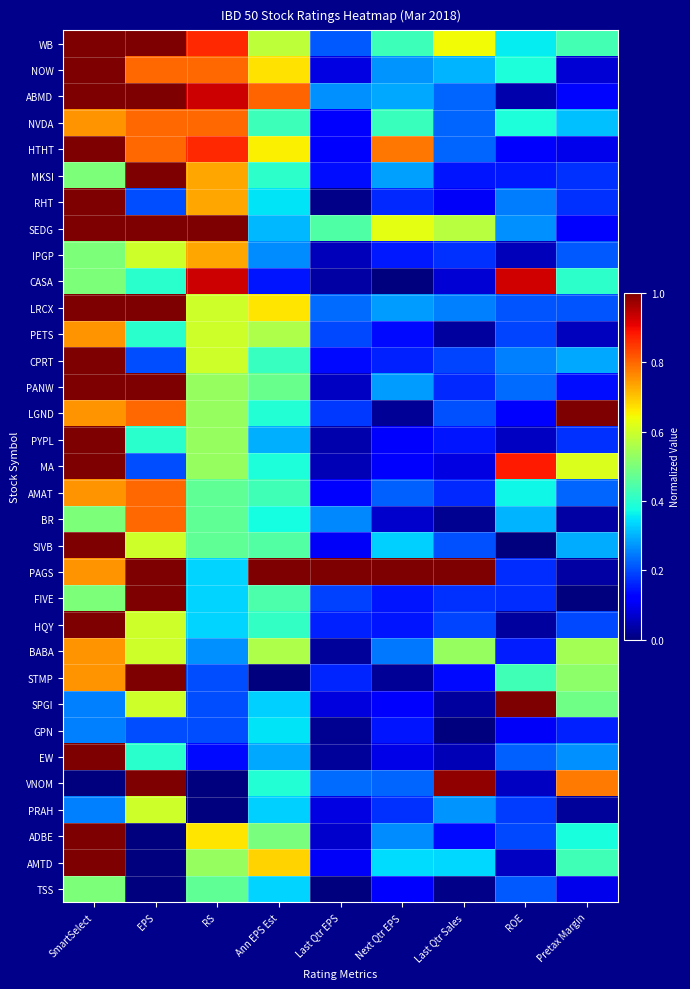

Reading right to left, transcribe all the data shown in this chart.

WB: Pretax Margin=0.4	ROE=0.4	Last Qtr Sales=0.6	Next Qtr EPS=0.4	Last Qtr EPS=0.2	Ann EPS Est=0.6	RS=0.9	EPS=1.0	SmartSelect=1.0
NOW: Pretax Margin=0.1	ROE=0.4	Last Qtr Sales=0.3	Next Qtr EPS=0.3	Last Qtr EPS=0.1	Ann EPS Est=0.7	RS=0.8	EPS=0.8	SmartSelect=1.0
ABMD: Pretax Margin=0.1	ROE=0.0	Last Qtr Sales=0.2	Next Qtr EPS=0.3	Last Qtr EPS=0.3	Ann EPS Est=0.8	RS=0.9	EPS=1.0	SmartSelect=1.0
NVDA: Pretax Margin=0.3	ROE=0.4	Last Qtr Sales=0.2	Next Qtr EPS=0.4	Last Qtr EPS=0.1	Ann EPS Est=0.4	RS=0.8	EPS=0.8	SmartSelect=0.8
HTHT: Pretax Margin=0.1	ROE=0.1	Last Qtr Sales=0.2	Next Qtr EPS=0.8	Last Qtr EPS=0.1	Ann EPS Est=0.7	RS=0.9	EPS=0.8	SmartSelect=1.0
MKSI: Pretax Margin=0.2	ROE=0.1	Last Qtr Sales=0.1	Next Qtr EPS=0.3	Last Qtr EPS=0.1	Ann EPS Est=0.4	RS=0.7	EPS=1.0	SmartSelect=0.5
RHT: Pretax Margin=0.2	ROE=0.2	Last Qtr Sales=0.1	Next Qtr EPS=0.2	Last Qtr EPS=0.0	Ann EPS Est=0.4	RS=0.7	EPS=0.2	SmartSelect=1.0
SEDG: Pretax Margin=0.1	ROE=0.3	Last Qtr Sales=0.6	Next Qtr EPS=0.6	Last Qtr EPS=0.4	Ann EPS Est=0.3	RS=1.0	EPS=1.0	SmartSelect=1.0
IPGP: Pretax Margin=0.2	ROE=0.1	Last Qtr Sales=0.2	Next Qtr EPS=0.1	Last Qtr EPS=0.1	Ann EPS Est=0.3	RS=0.7	EPS=0.6	SmartSelect=0.5
CASA: Pretax Margin=0.4	ROE=0.9	Last Qtr Sales=0.1	Next Qtr EPS=0.0	Last Qtr EPS=0.0	Ann EPS Est=0.1	RS=0.9	EPS=0.4	SmartSelect=0.5
LRCX: Pretax Margin=0.2	ROE=0.2	Last Qtr Sales=0.3	Next Qtr EPS=0.3	Last Qtr EPS=0.2	Ann EPS Est=0.7	RS=0.6	EPS=1.0	SmartSelect=1.0
PETS: Pretax Margin=0.1	ROE=0.2	Last Qtr Sales=0.0	Next Qtr EPS=0.1	Last Qtr EPS=0.2	Ann EPS Est=0.6	RS=0.6	EPS=0.4	SmartSelect=0.8
CPRT: Pretax Margin=0.3	ROE=0.3	Last Qtr Sales=0.2	Next Qtr EPS=0.2	Last Qtr EPS=0.1	Ann EPS Est=0.4	RS=0.6	EPS=0.2	SmartSelect=1.0
PANW: Pretax Margin=0.1	ROE=0.2	Last Qtr Sales=0.2	Next Qtr EPS=0.3	Last Qtr EPS=0.1	Ann EPS Est=0.5	RS=0.5	EPS=1.0	SmartSelect=1.0
LGND: Pretax Margin=1.0	ROE=0.1	Last Qtr Sales=0.2	Next Qtr EPS=0.0	Last Qtr EPS=0.2	Ann EPS Est=0.4	RS=0.5	EPS=0.8	SmartSelect=0.8
PYPL: Pretax Margin=0.2	ROE=0.1	Last Qtr Sales=0.1	Next Qtr EPS=0.1	Last Qtr EPS=0.0	Ann EPS Est=0.3	RS=0.5	EPS=0.4	SmartSelect=1.0
MA: Pretax Margin=0.6	ROE=0.9	Last Qtr Sales=0.1	Next Qtr EPS=0.1	Last Qtr EPS=0.0	Ann EPS Est=0.4	RS=0.5	EPS=0.2	SmartSelect=1.0
AMAT: Pretax Margin=0.2	ROE=0.4	Last Qtr Sales=0.2	Next Qtr EPS=0.2	Last Qtr EPS=0.1	Ann EPS Est=0.4	RS=0.5	EPS=0.8	SmartSelect=0.8
BR: Pretax Margin=0.0	ROE=0.3	Last Qtr Sales=0.0	Next Qtr EPS=0.1	Last Qtr EPS=0.3	Ann EPS Est=0.4	RS=0.5	EPS=0.8	SmartSelect=0.5
SIVB: Pretax Margin=0.3	ROE=0.0	Last Qtr Sales=0.2	Next Qtr EPS=0.3	Last Qtr EPS=0.1	Ann EPS Est=0.4	RS=0.5	EPS=0.6	SmartSelect=1.0
PAGS: Pretax Margin=0.0	ROE=0.2	Last Qtr Sales=1.0	Next Qtr EPS=1.0	Last Qtr EPS=1.0	Ann EPS Est=1.0	RS=0.3	EPS=1.0	SmartSelect=0.8
FIVE: Pretax Margin=0.0	ROE=0.2	Last Qtr Sales=0.2	Next Qtr EPS=0.1	Last Qtr EPS=0.2	Ann EPS Est=0.4	RS=0.3	EPS=1.0	SmartSelect=0.5
HQY: Pretax Margin=0.2	ROE=0.0	Last Qtr Sales=0.2	Next Qtr EPS=0.1	Last Qtr EPS=0.2	Ann EPS Est=0.4	RS=0.3	EPS=0.6	SmartSelect=1.0
BABA: Pretax Margin=0.5	ROE=0.2	Last Qtr Sales=0.5	Next Qtr EPS=0.2	Last Qtr EPS=0.0	Ann EPS Est=0.6	RS=0.3	EPS=0.6	SmartSelect=0.8
STMP: Pretax Margin=0.5	ROE=0.4	Last Qtr Sales=0.1	Next Qtr EPS=0.0	Last Qtr EPS=0.2	Ann EPS Est=0.0	RS=0.2	EPS=1.0	SmartSelect=0.8
SPGI: Pretax Margin=0.5	ROE=1.0	Last Qtr Sales=0.0	Next Qtr EPS=0.1	Last Qtr EPS=0.1	Ann EPS Est=0.3	RS=0.2	EPS=0.6	SmartSelect=0.2
GPN: Pretax Margin=0.2	ROE=0.1	Last Qtr Sales=0.0	Next Qtr EPS=0.1	Last Qtr EPS=0.0	Ann EPS Est=0.3	RS=0.2	EPS=0.2	SmartSelect=0.2
EW: Pretax Margin=0.3	ROE=0.2	Last Qtr Sales=0.0	Next Qtr EPS=0.1	Last Qtr EPS=0.0	Ann EPS Est=0.3	RS=0.1	EPS=0.4	SmartSelect=1.0
VNOM: Pretax Margin=0.8	ROE=0.1	Last Qtr Sales=1.0	Next Qtr EPS=0.2	Last Qtr EPS=0.2	Ann EPS Est=0.4	RS=0.0	EPS=1.0	SmartSelect=0.0
PRAH: Pretax Margin=0.0	ROE=0.2	Last Qtr Sales=0.3	Next Qtr EPS=0.2	Last Qtr EPS=0.1	Ann EPS Est=0.3	RS=0.0	EPS=0.6	SmartSelect=0.2
ADBE: Pretax Margin=0.4	ROE=0.2	Last Qtr Sales=0.1	Next Qtr EPS=0.3	Last Qtr EPS=0.1	Ann EPS Est=0.5	RS=0.7	EPS=0.0	SmartSelect=1.0
AMTD: Pretax Margin=0.4	ROE=0.1	Last Qtr Sales=0.3	Next Qtr EPS=0.3	Last Qtr EPS=0.1	Ann EPS Est=0.7	RS=0.5	EPS=0.0	SmartSelect=1.0
TSS: Pretax Margin=0.1	ROE=0.2	Last Qtr Sales=0.0	Next Qtr EPS=0.1	Last Qtr EPS=0.0	Ann EPS Est=0.3	RS=0.5	EPS=0.0	SmartSelect=0.5